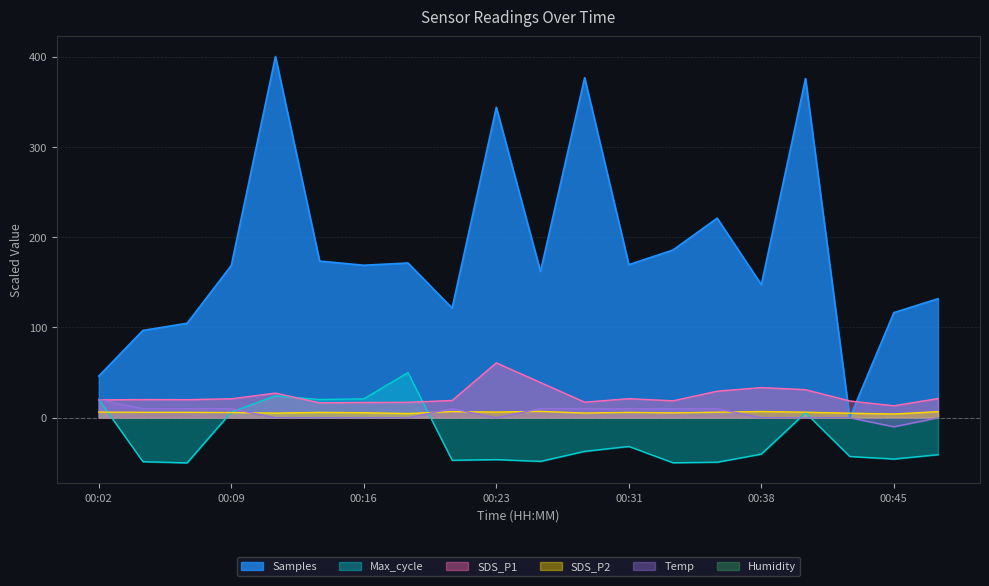

After their last crossing, which series has the higher values: Samples or SDS_P2?

Samples